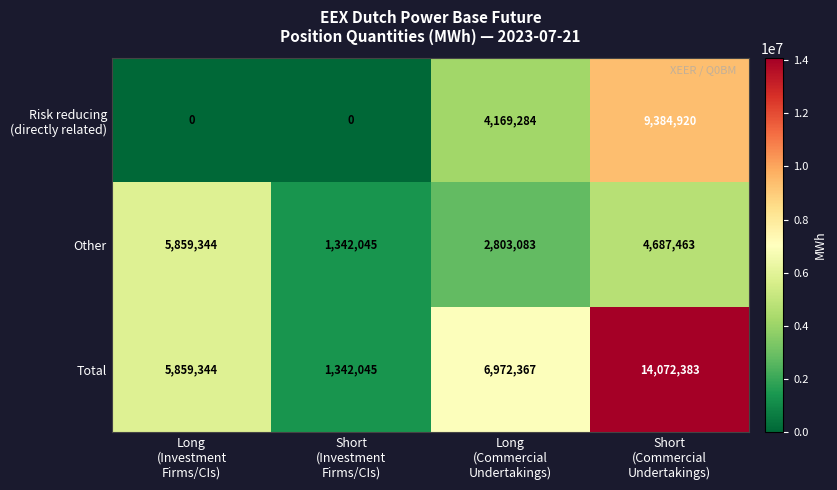

Between Short
(Investment
Firms/CIs) and Short
(Commercial
Undertakings), which series saw the biggest shift?

Total